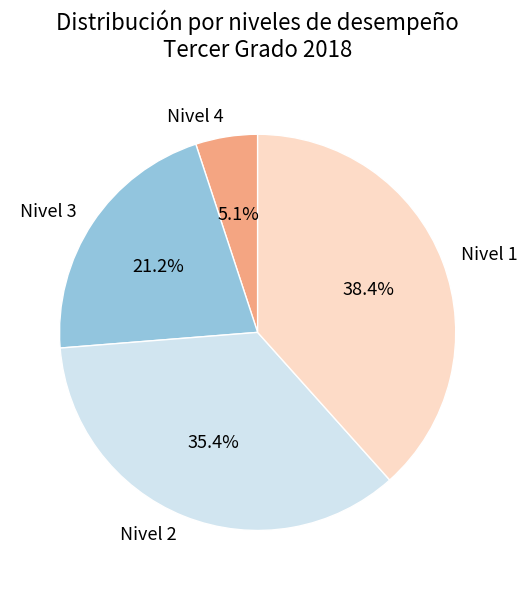

How many segments does this pie chart have?

4